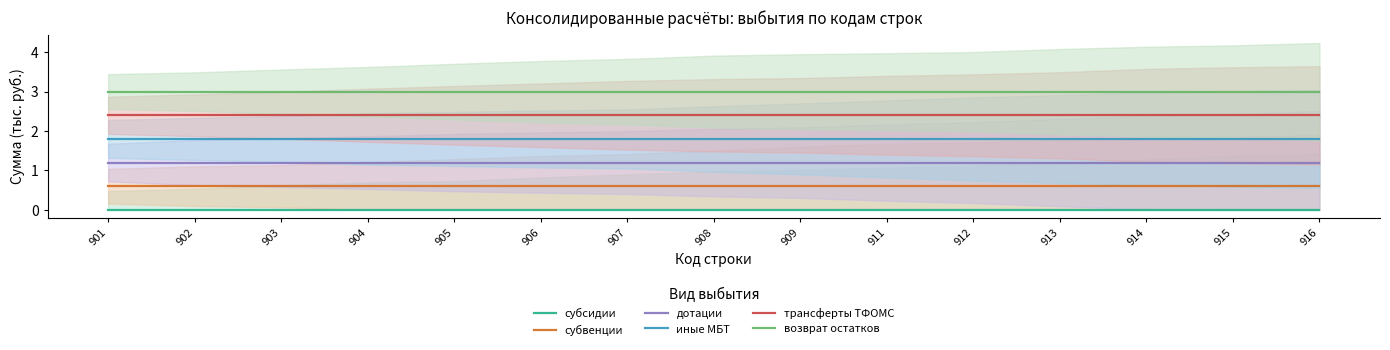

The value of иные МБТ at 905 is 0.5. True or false?

False